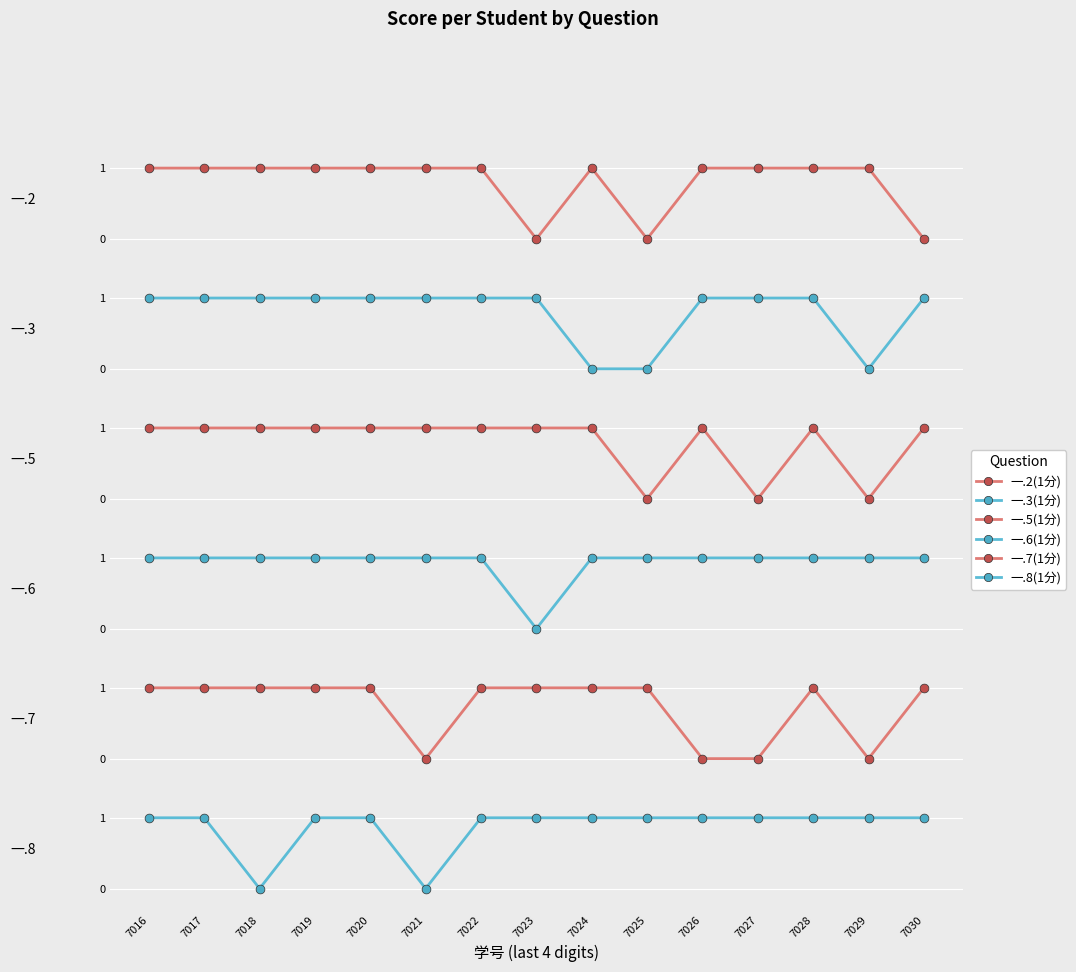

At which category is the sum across all series the highest?

7016